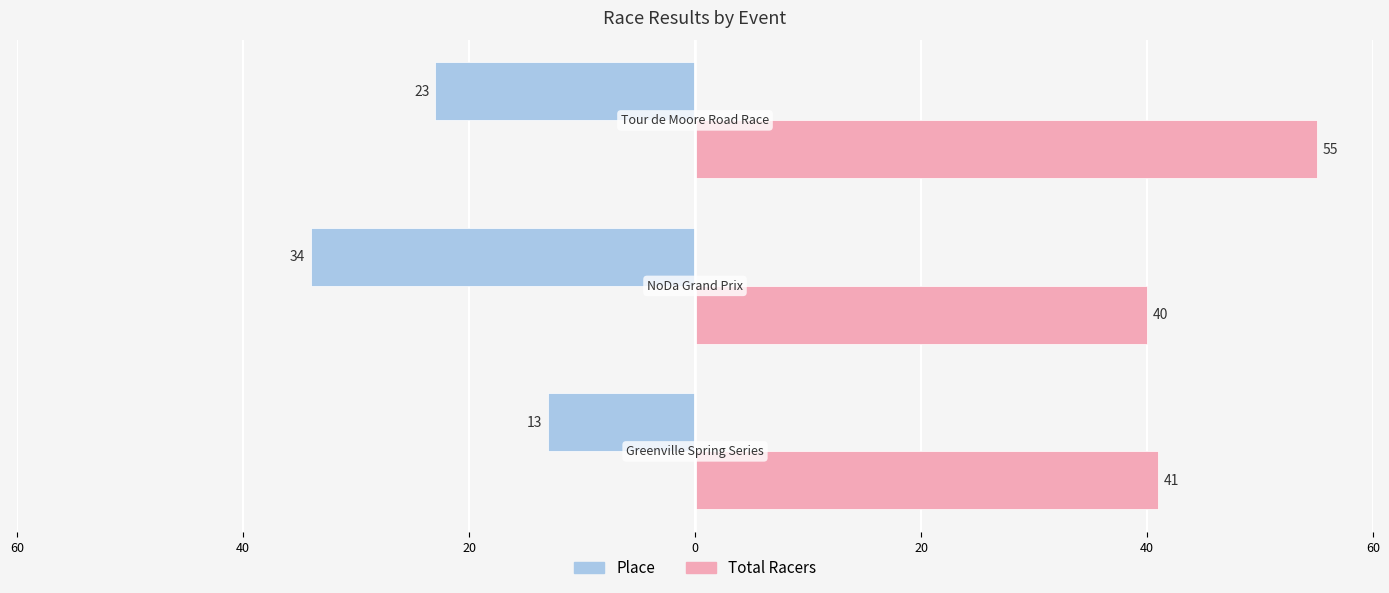

What is the average value of the Place series?

-23